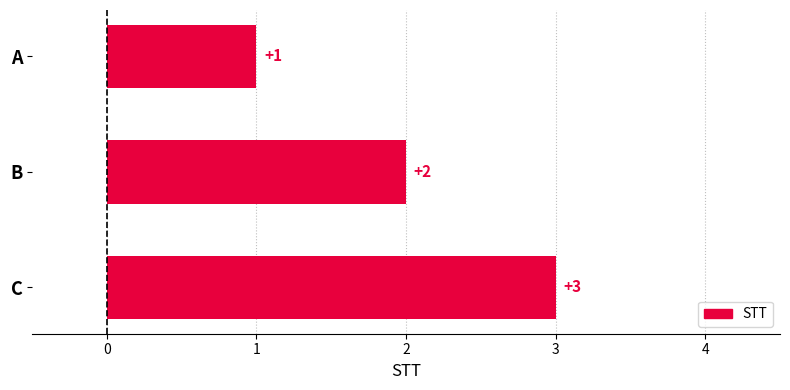

Rank the categories by value from lowest to highest.

A, B, C